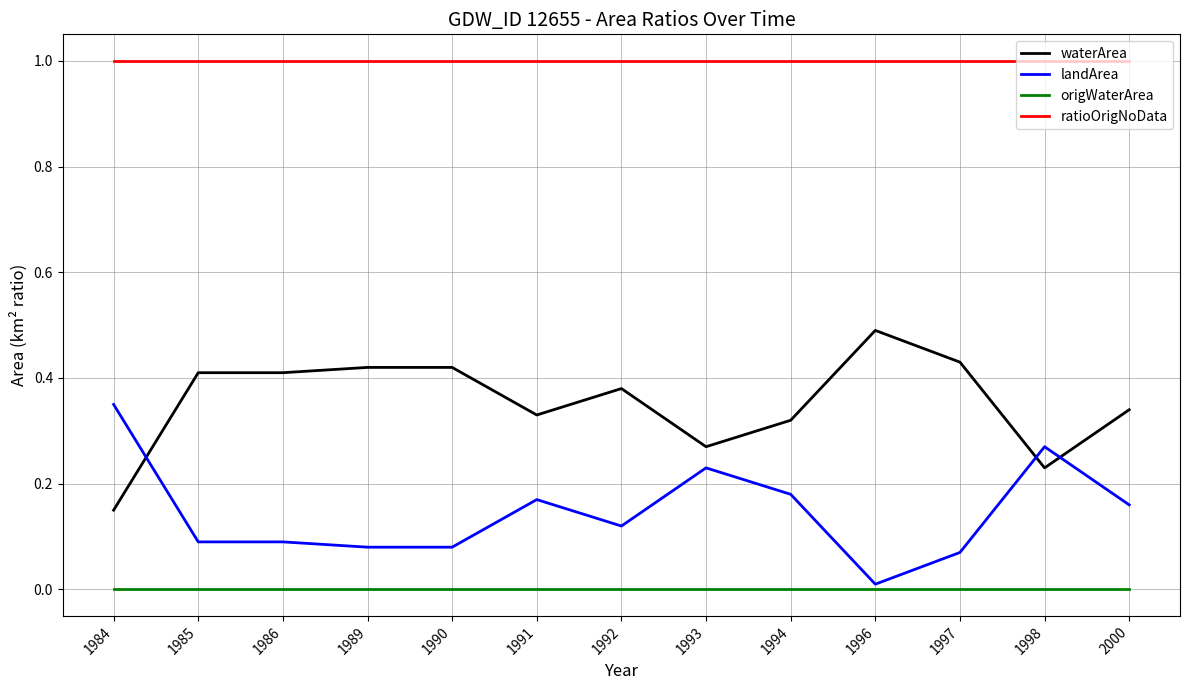

True or false: origWaterArea and waterArea cross at least once.

False